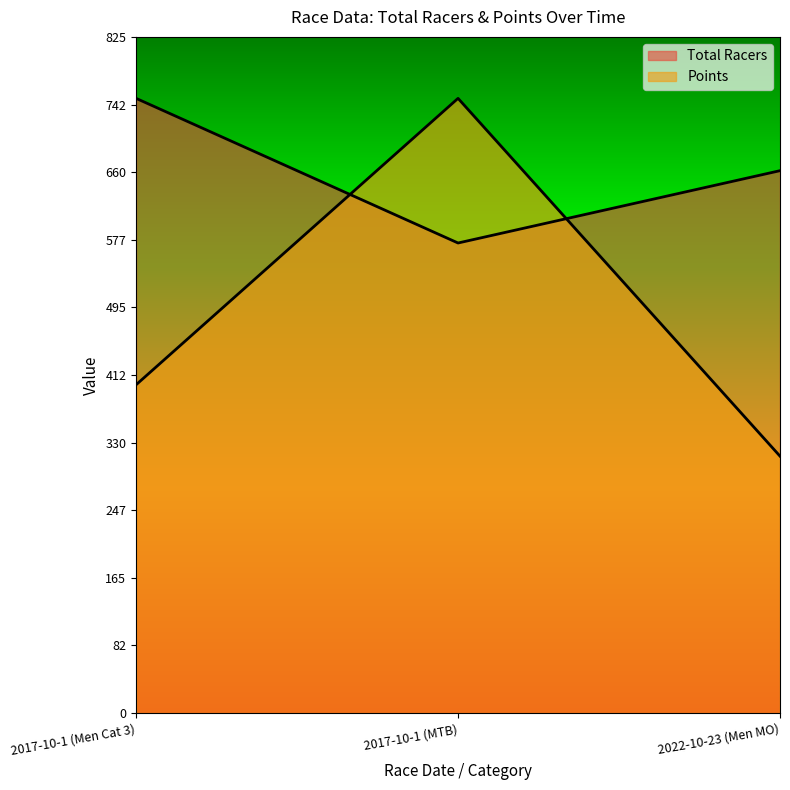

At which label is Points closest to 531?

2017-10-1 (Men Cat 3)